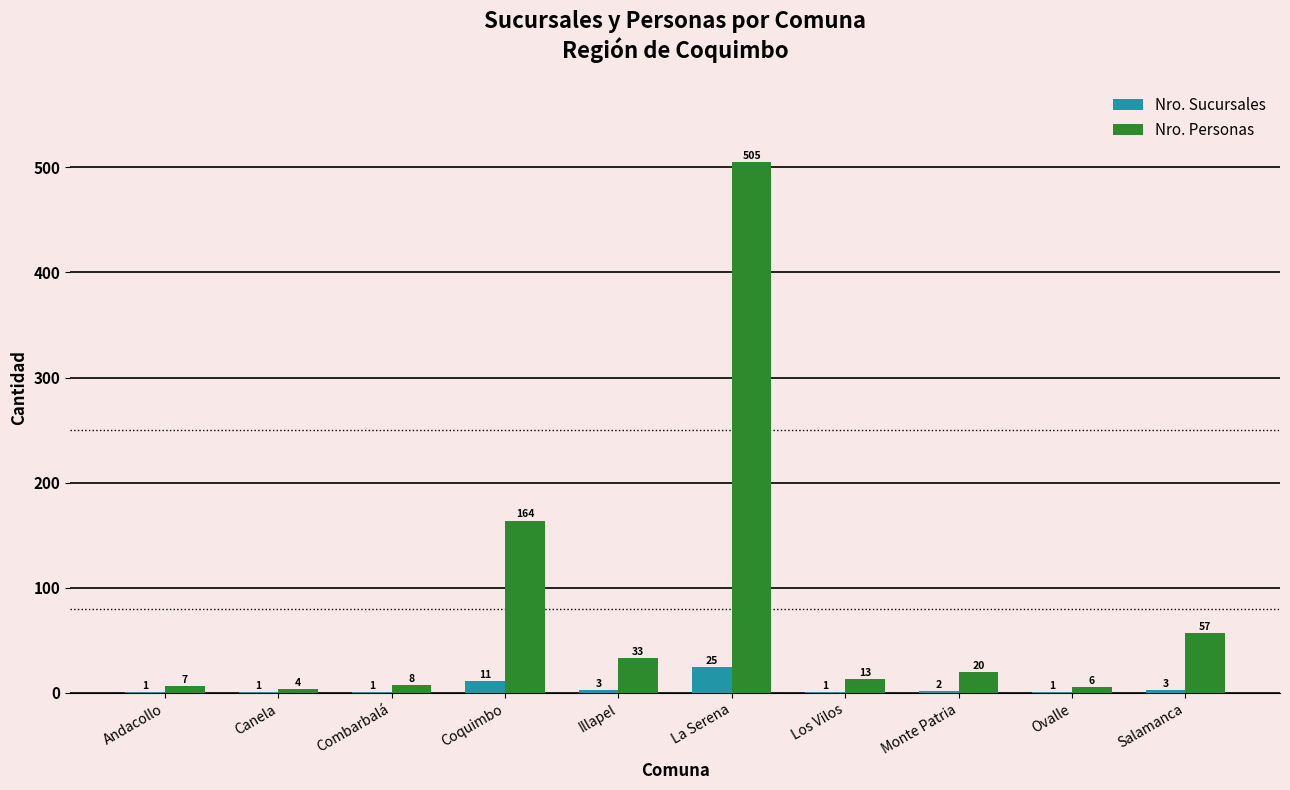

The Nro. Personas series shows 505 at La Serena. True or false?

True